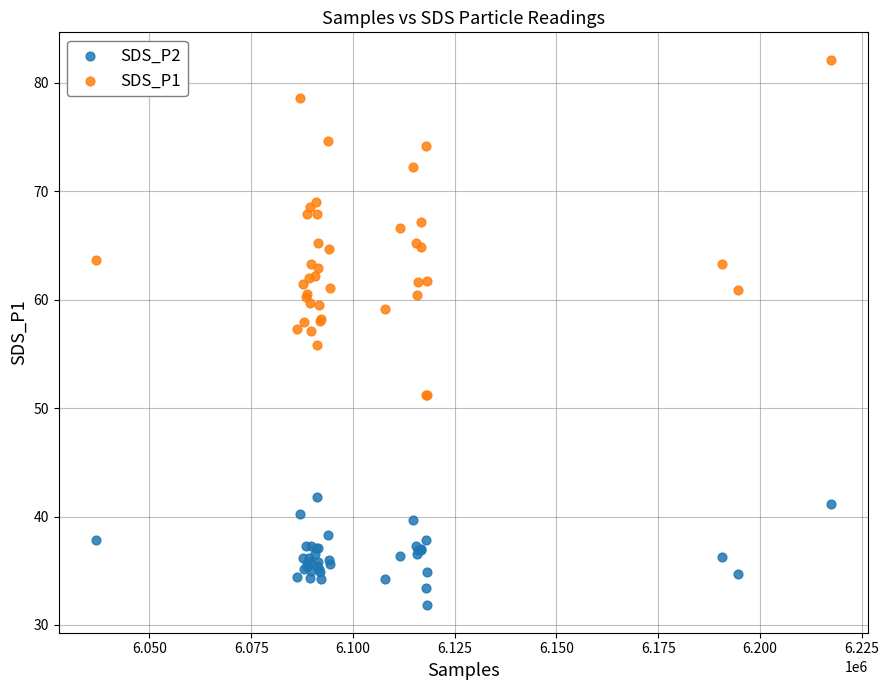

Which series reaches the maximum Y coordinate?

SDS_P1